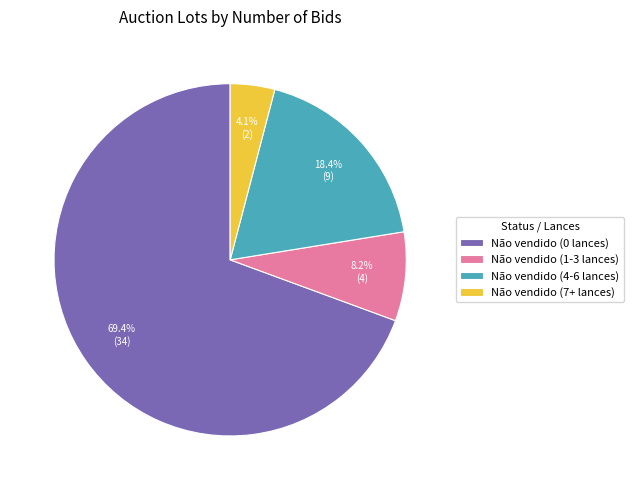

To the nearest percent, what is the difference between the Não vendido (1-3 lances) and Não vendido (0 lances) slice percentages?

61%